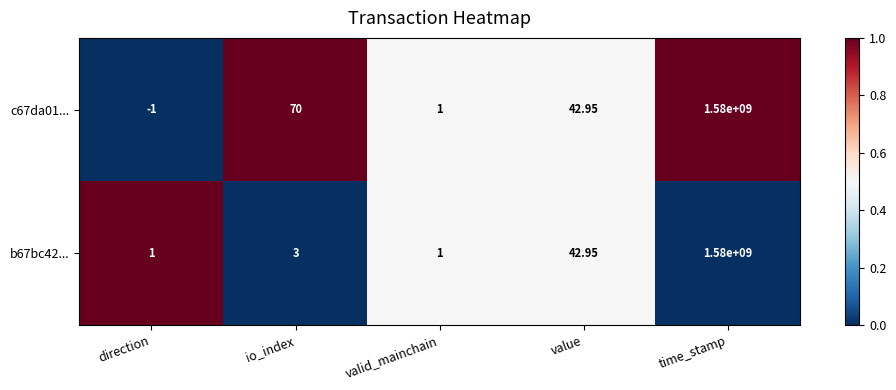

Rank the categories by c67da01... value from highest to lowest.

time_stamp, io_index, value, valid_mainchain, direction